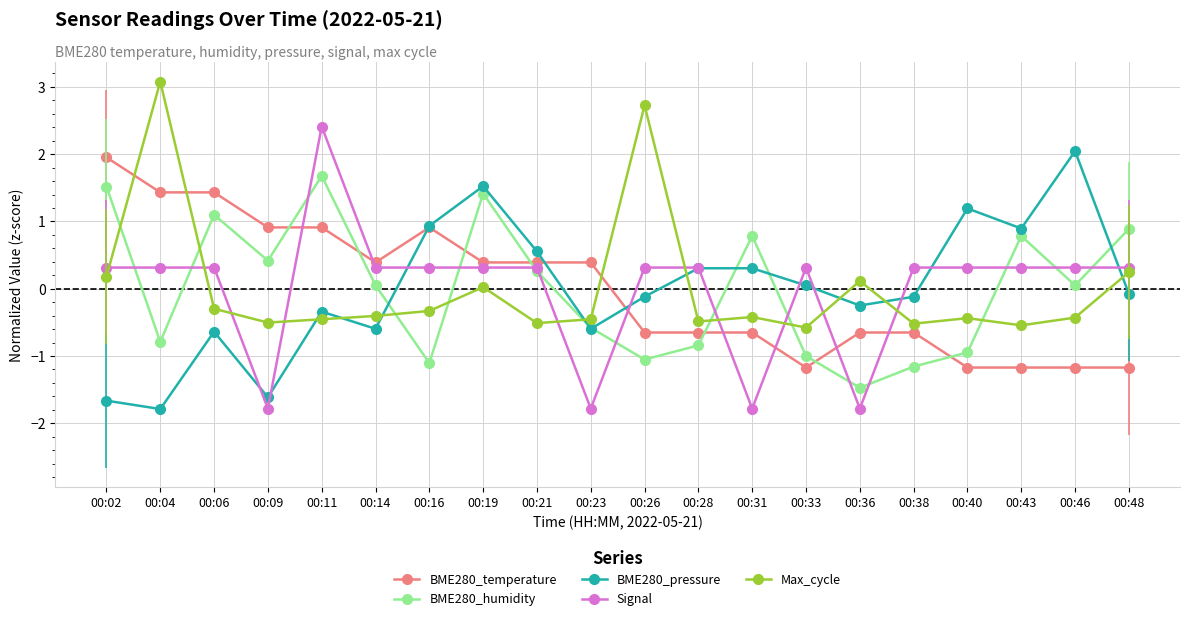

What is the value of the BME280_pressure point at the 9th from the left?

0.6